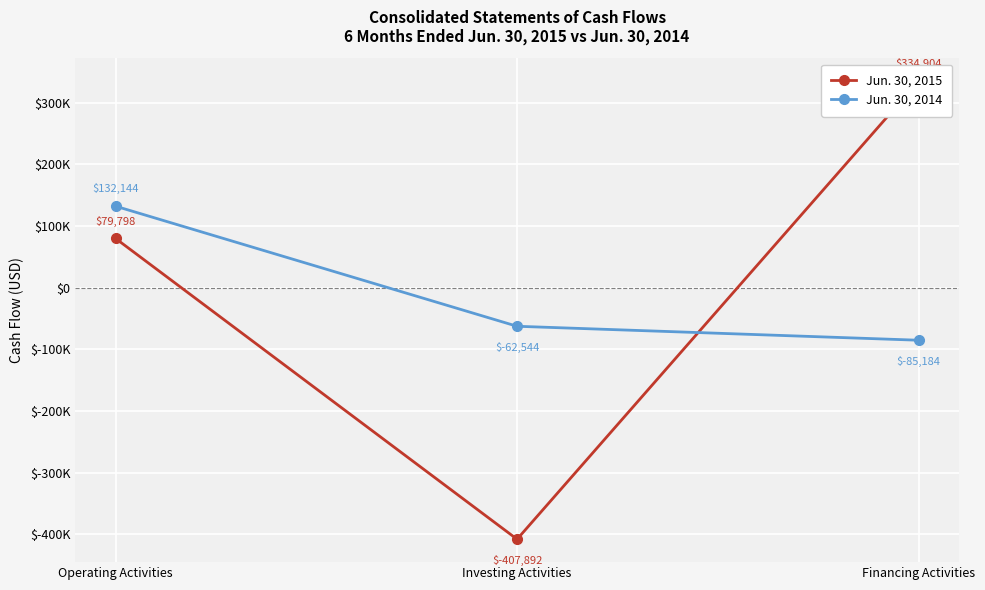

Rank the series by their maximum value, from lowest to highest.

Jun. 30, 2014, Jun. 30, 2015